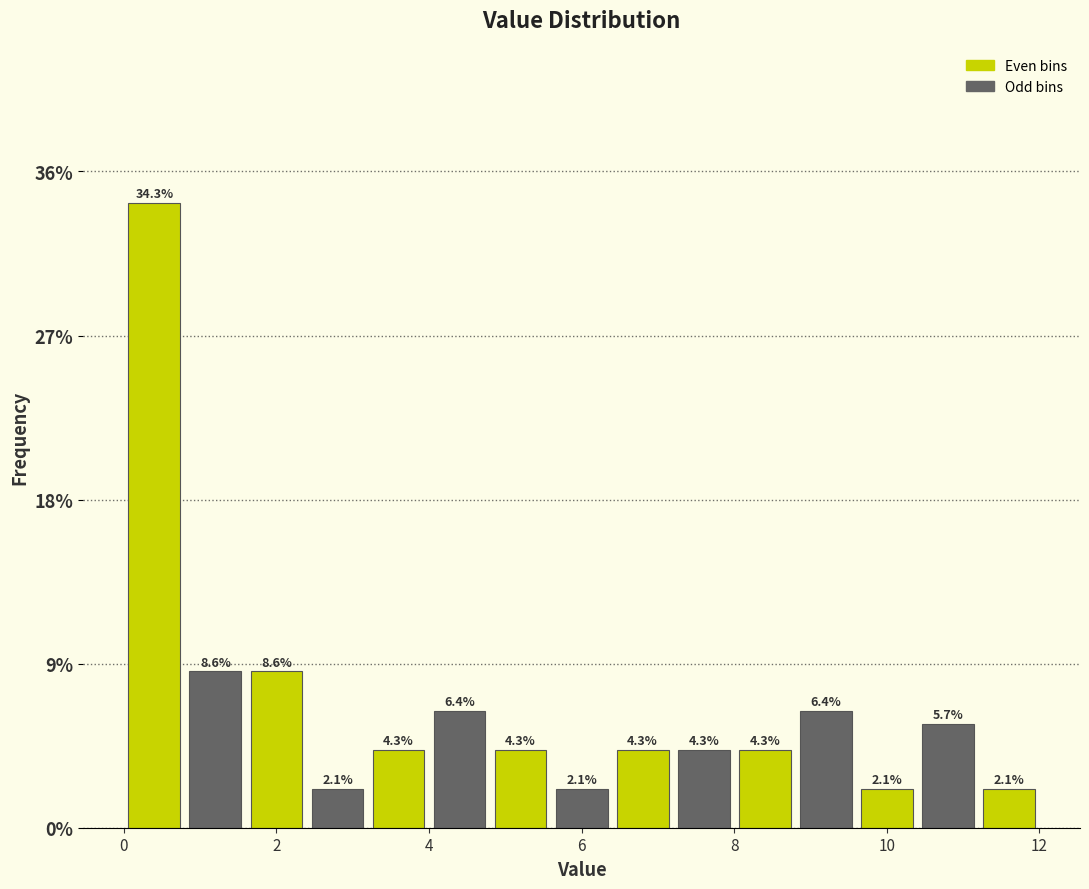

What is the height of the bar covering 10.4 to 11.2 on the x-axis?

5.7